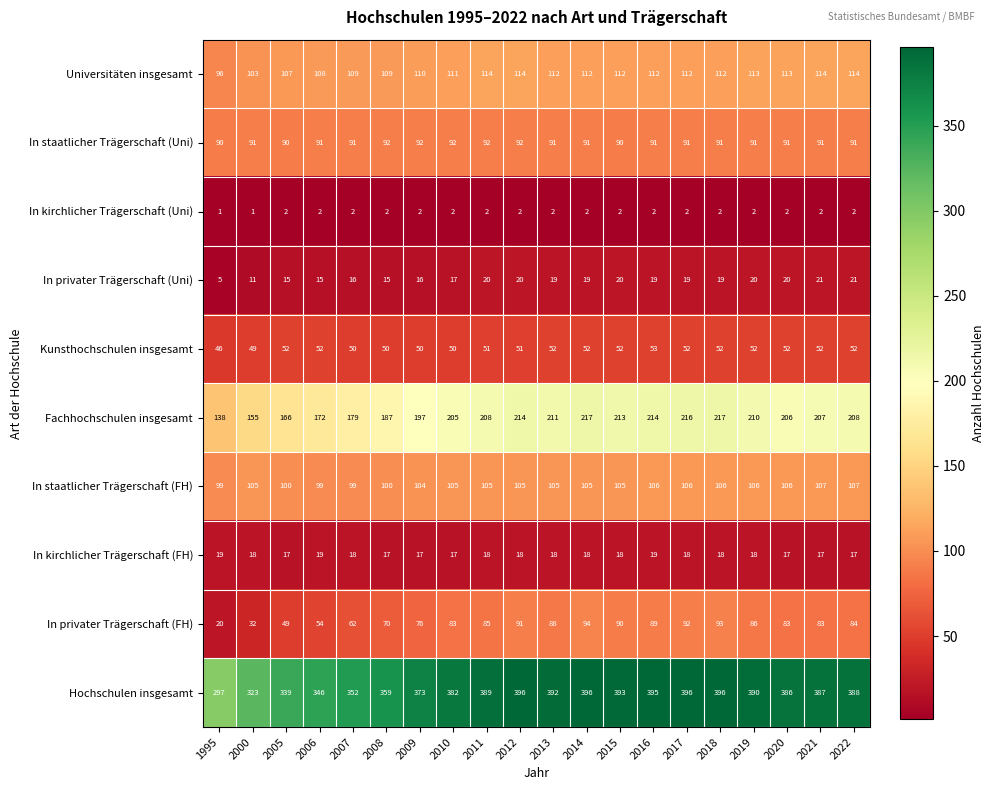

What is the sum of the Kunsthochschulen insgesamt values at 2018 and 2006?

104